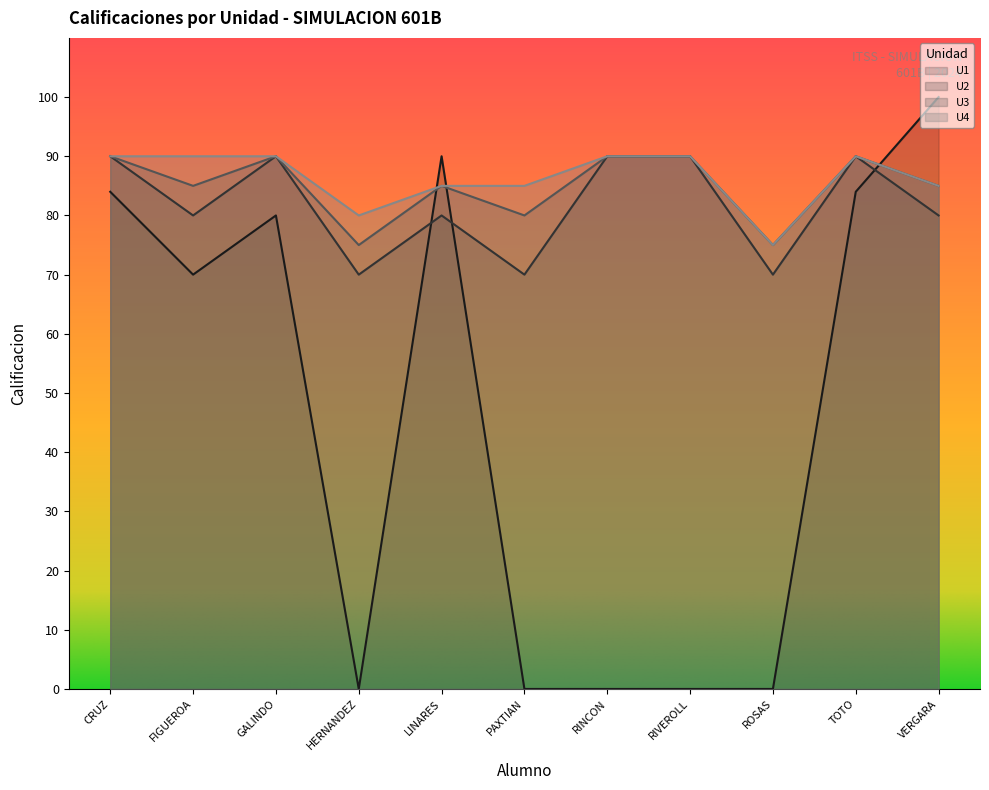

How many data points does each series have?

11